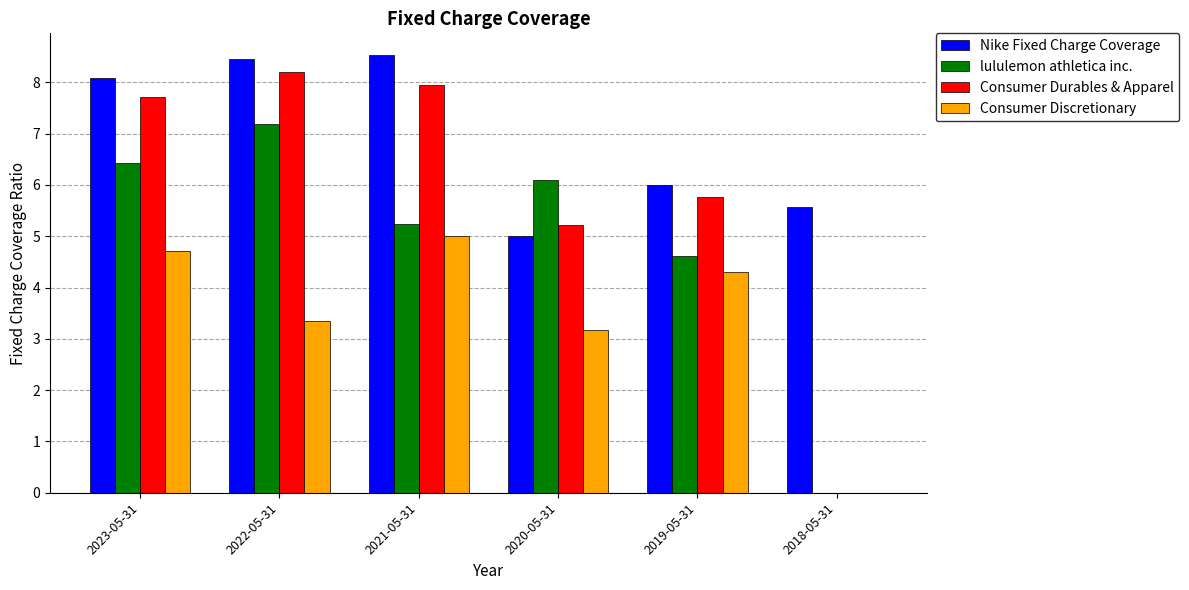

At which label does Nike Fixed Charge Coverage first exceed 8?

2023-05-31